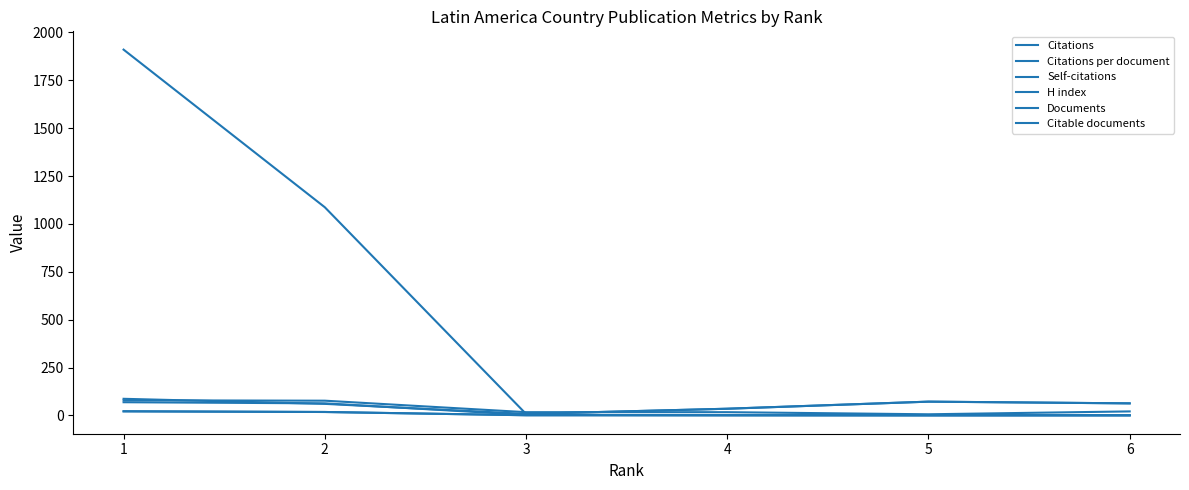

True or false: Self-citations and H index intersect in this chart.

False